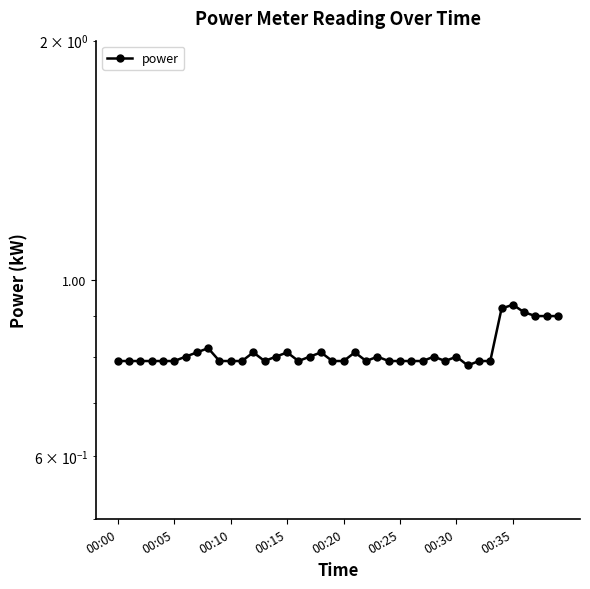

How many lines are shown in the chart?

1